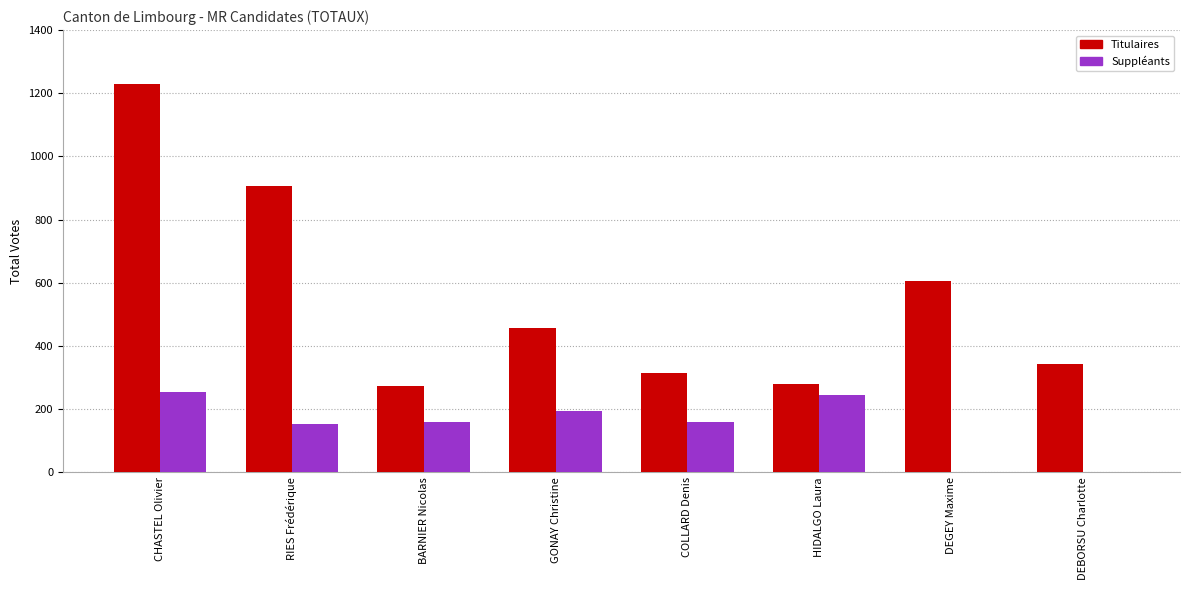

Which series changed the most between RIES Frédérique and HIDALGO Laura?

Titulaires